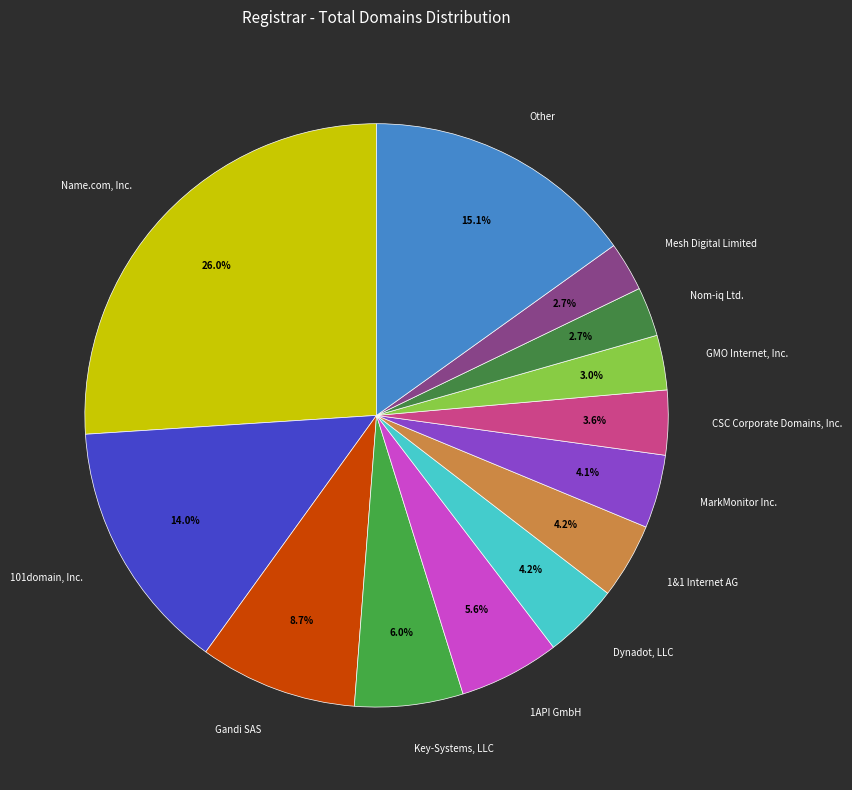

Which category has the biggest portion of the pie?

Name.com, Inc.